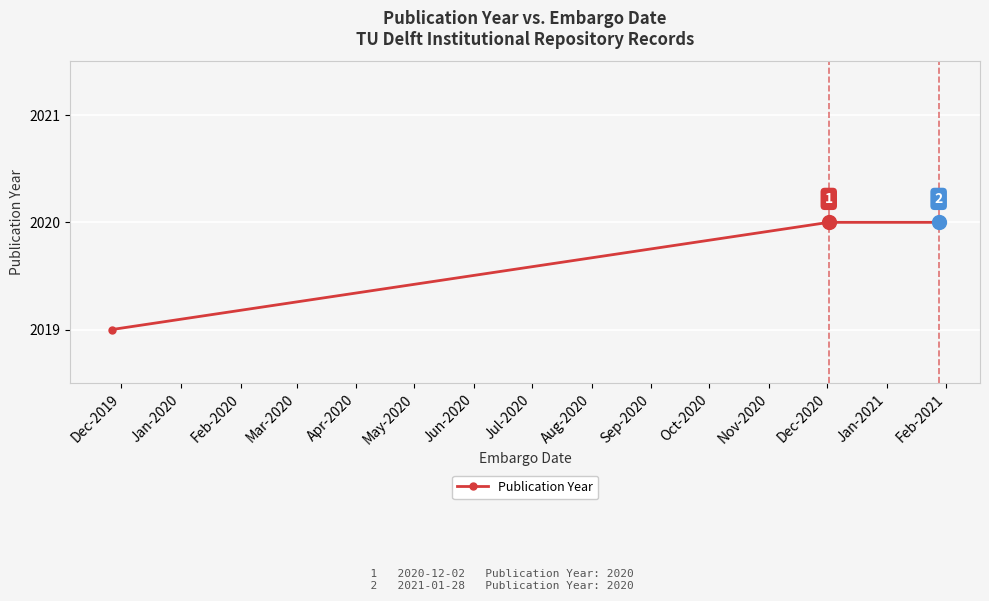

What is the smallest value displayed?

2019